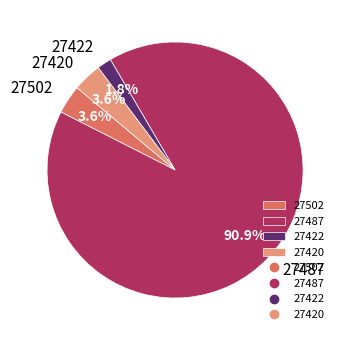

Is the sum of 27422 and 27420 greater than half?

No